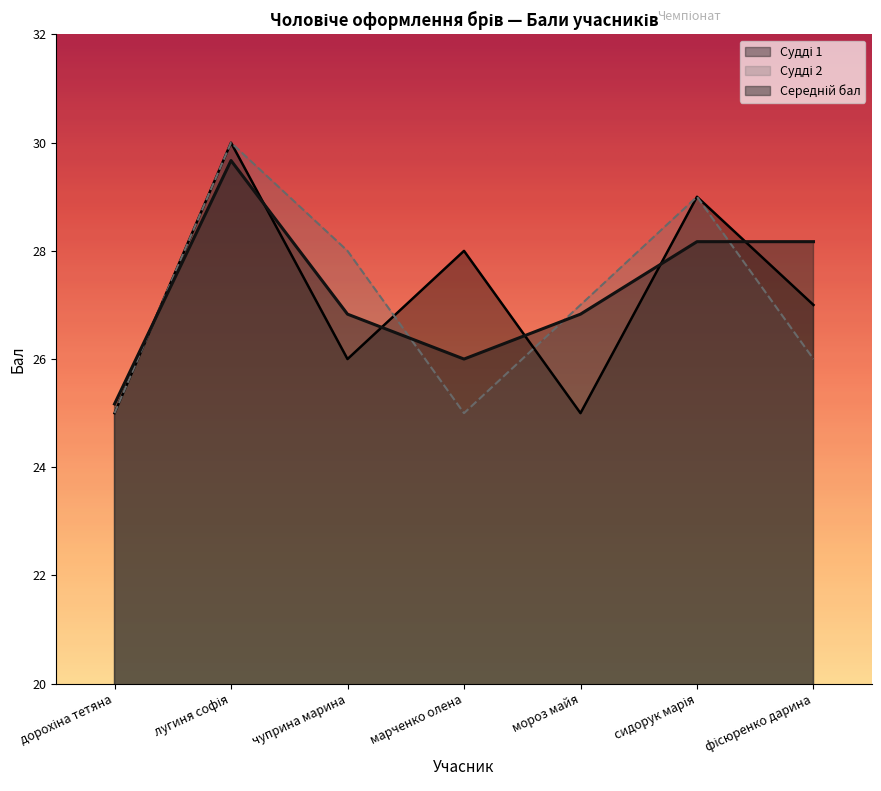

How many interior local peaks does the Судді 2 series have?

2